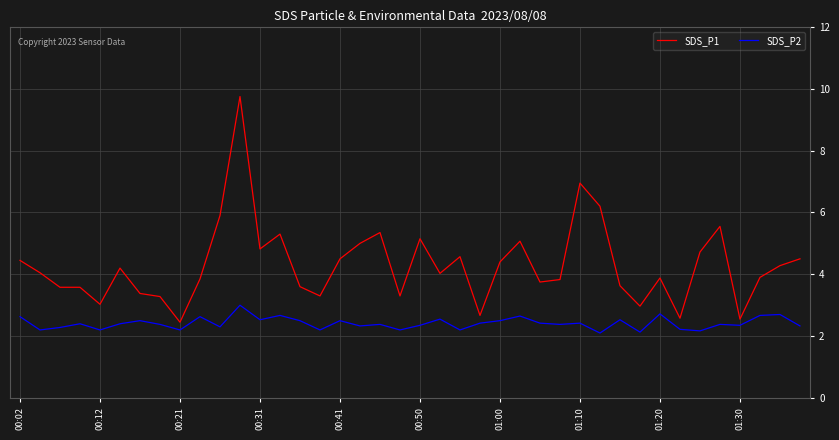

What is the difference between the maximum and minimum values in the SDS_P2 series?

0.9